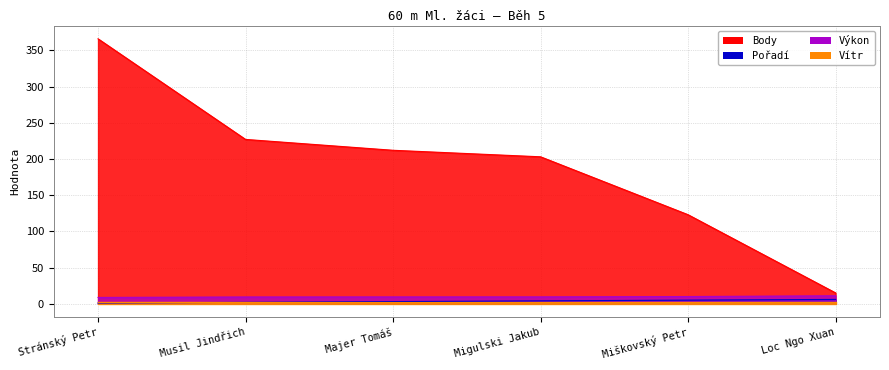

True or false: Výkon and Pořadí cross at least once.

False